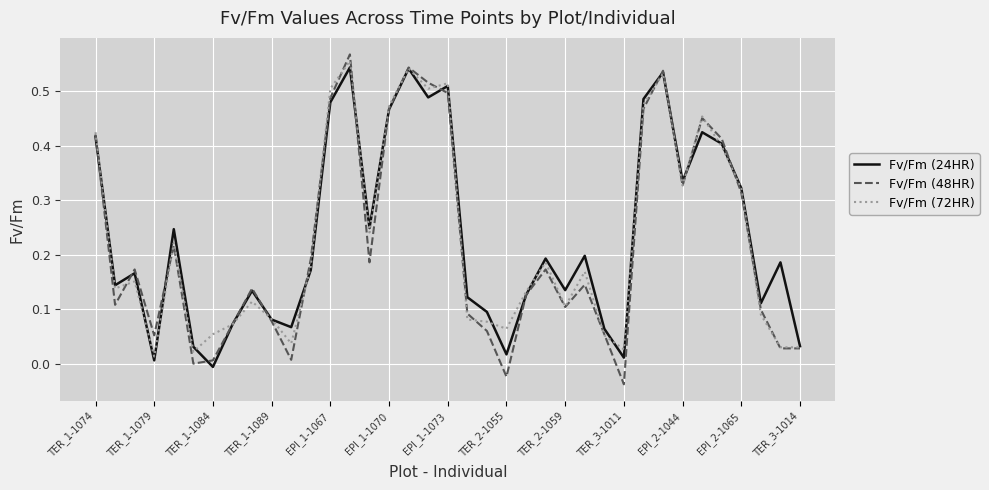

Count the number of categories in the chart.

37